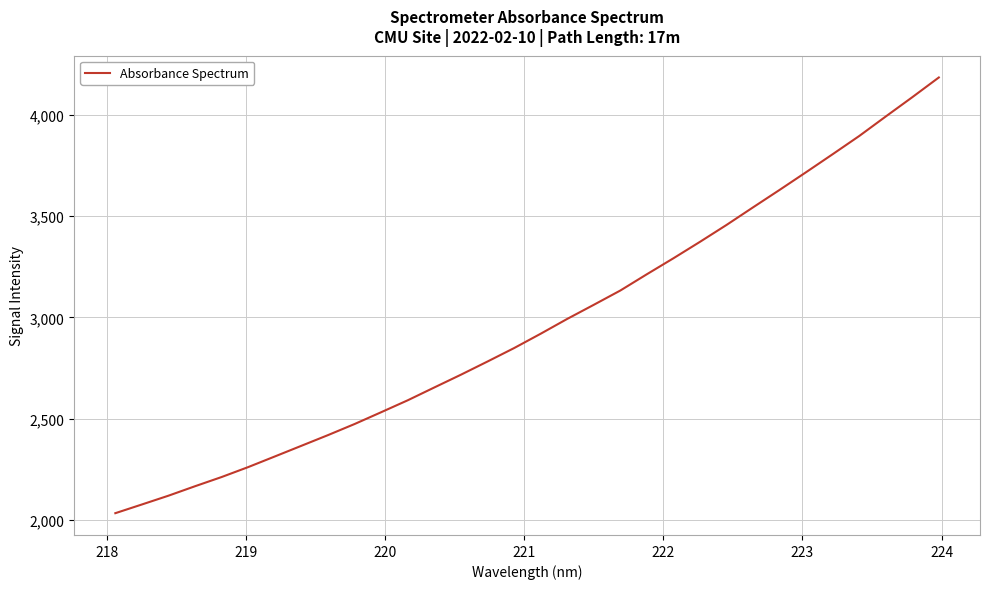

How many lines are shown in the chart?

1